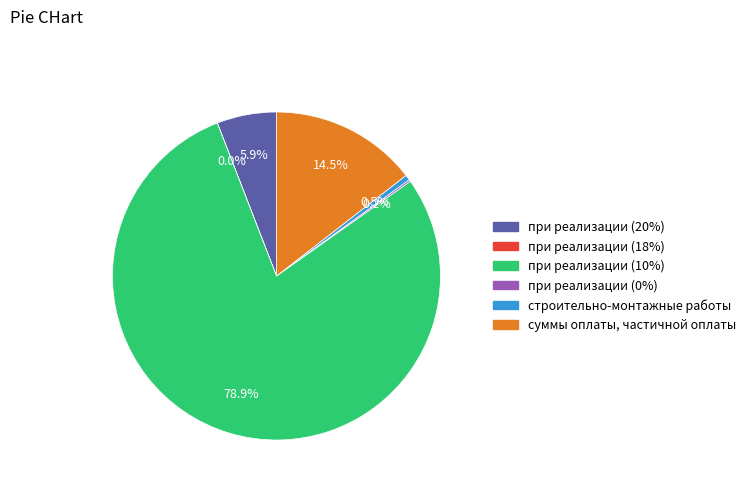

Does any single category account for the majority?

Yes